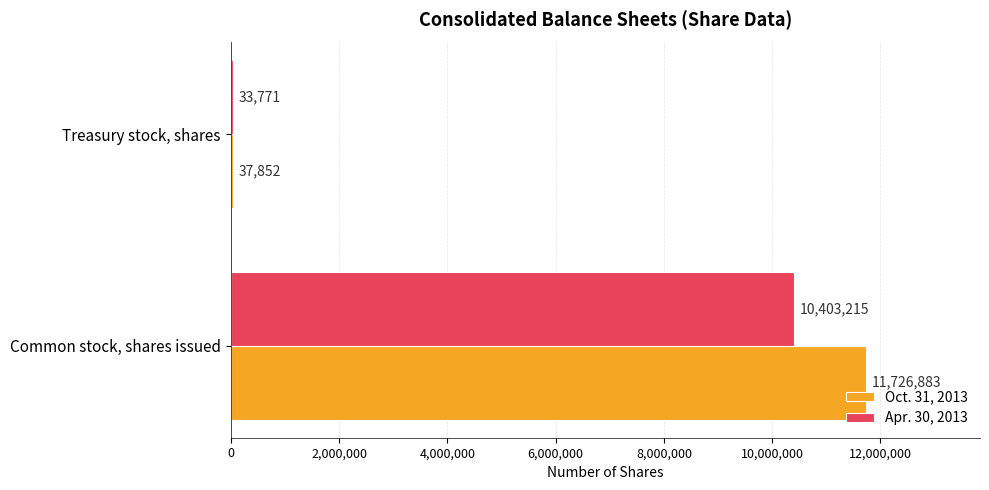

Is it true that Oct. 31, 2013 equals 11726883 at Common stock, shares issued?

True